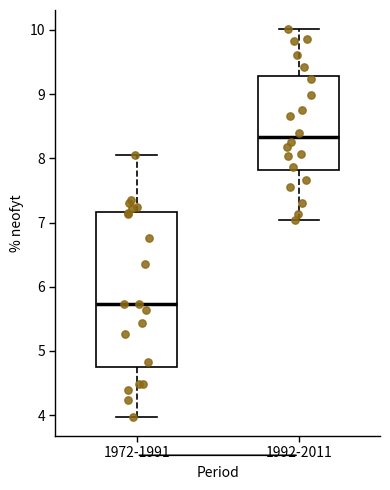

Which box has the lowest median line?

1972-1991